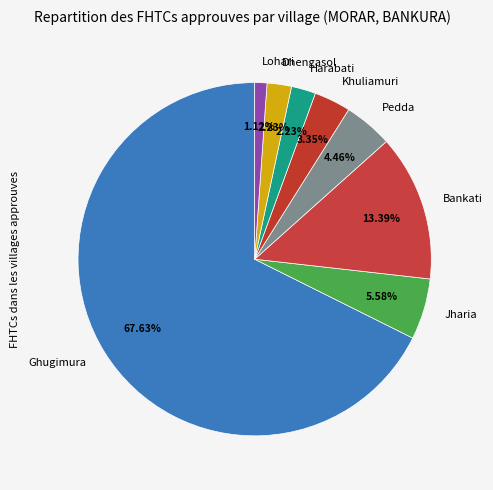

Count the number of slices in the pie.

8